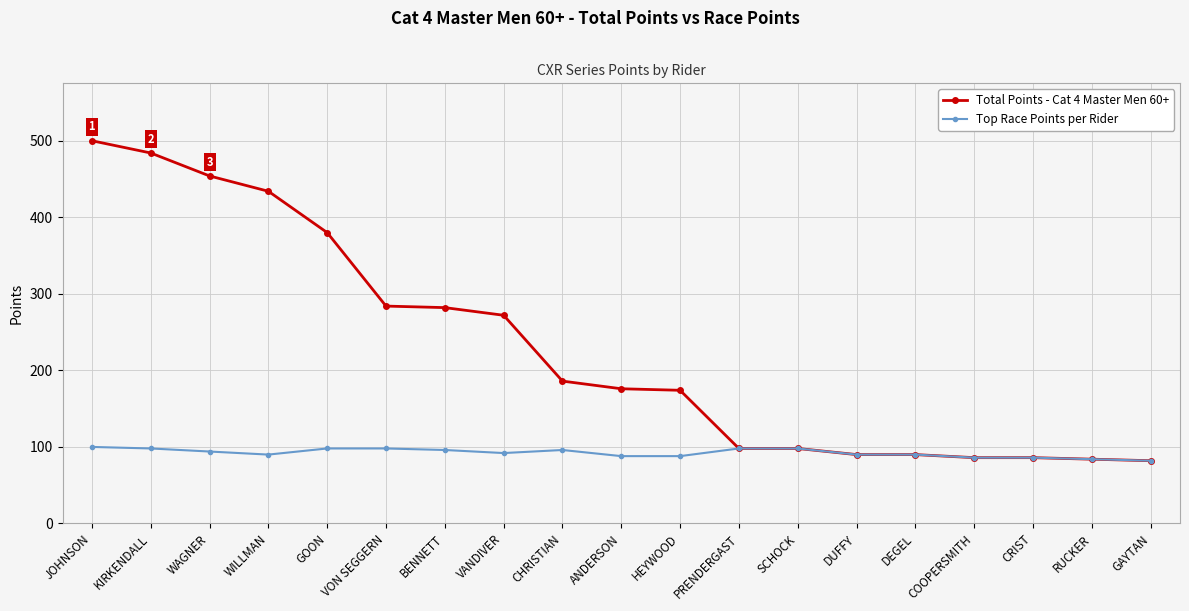

Between KIRKENDALL and HEYWOOD, which series saw the biggest shift?

Total Points - Cat 4 Master Men 60+